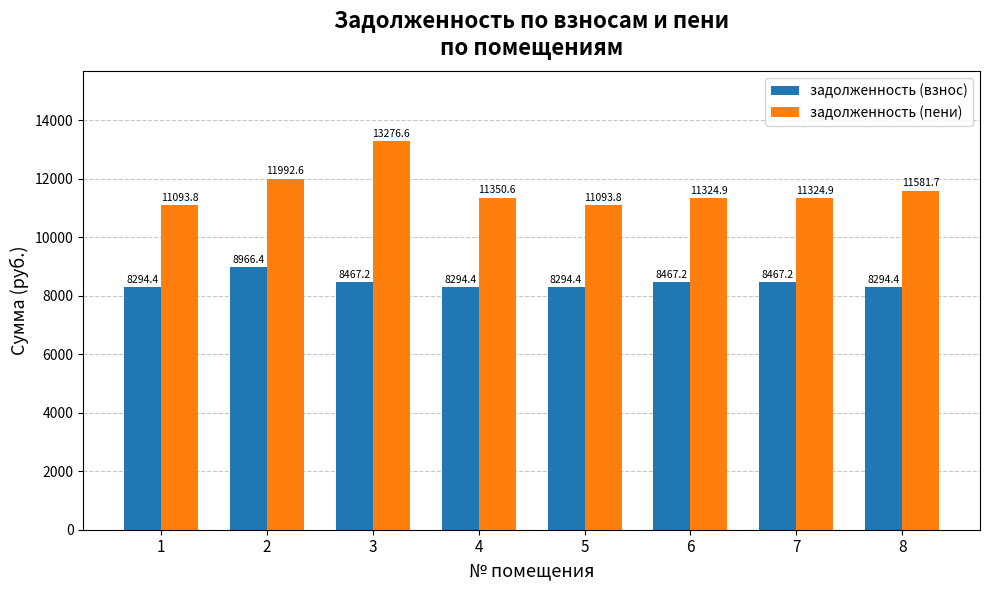

Which category has the highest value in the задолженность (пени) series?

3